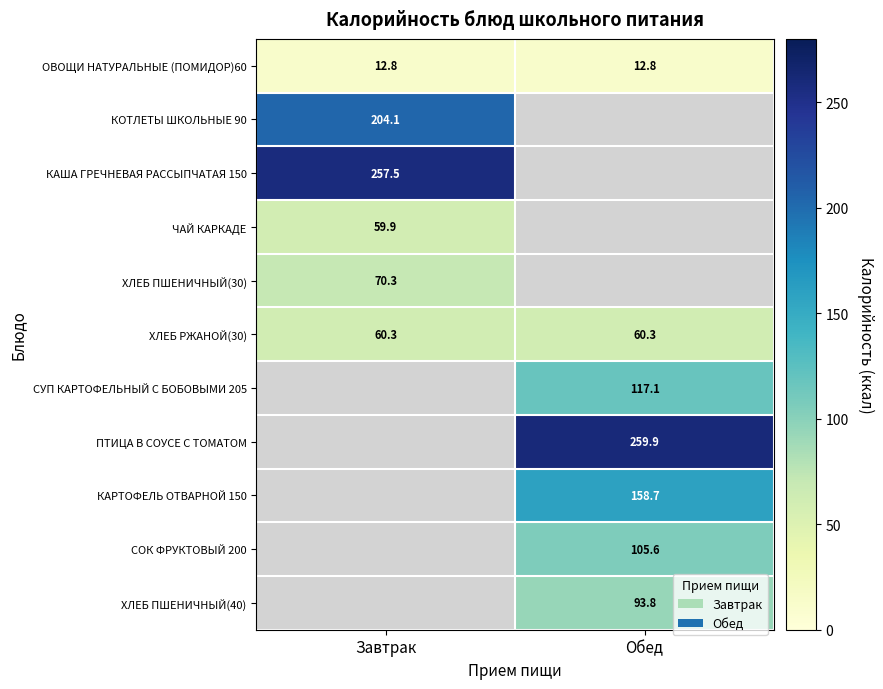

Is it true that ОВОЩИ НАТУРАЛЬНЫЕ (ПОМИДОР)60 equals 22.2 at Обед?

False